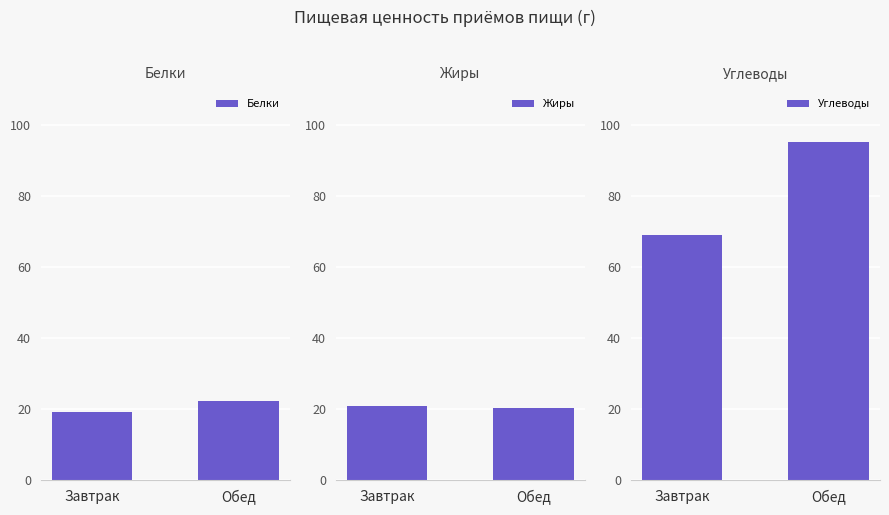

Which category has the lowest value in the Белки series?

Завтрак